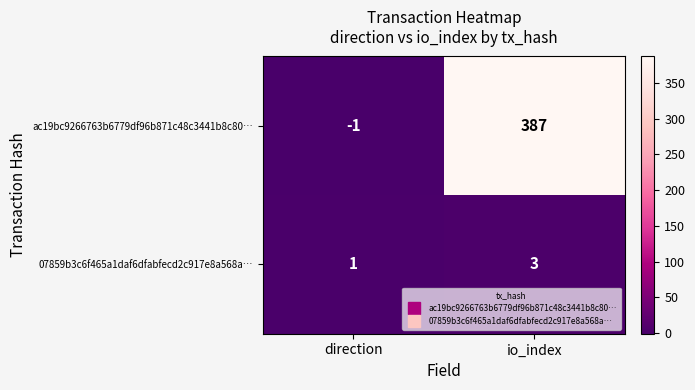

Reading right to left, extract all data points from this chart.

ac19bc9266763b6779df96b871c48c3441b8c80…: io_index=387	direction=-1
07859b3c6f465a1daf6dfabfecd2c917e8a568a…: io_index=3	direction=1